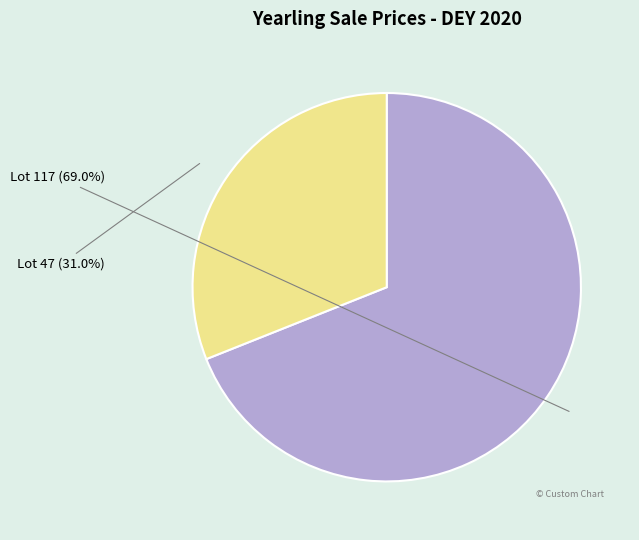

To the nearest percent, what is the difference between the Lot 47 and Lot 117 slice percentages?

38%